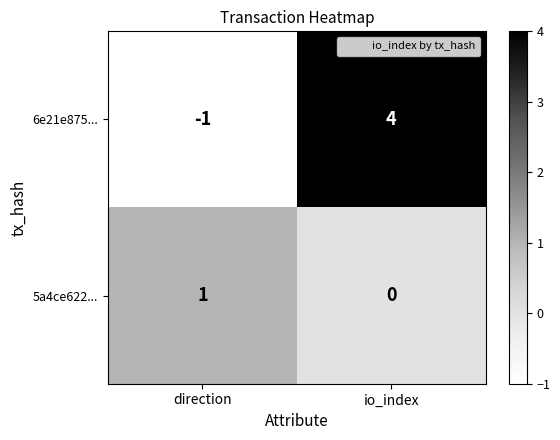

At which category does the chart reach its minimum across all series?

direction